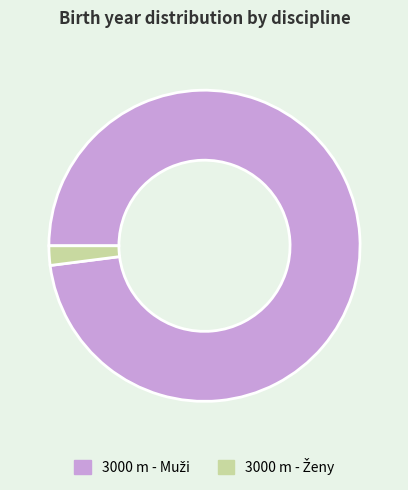

Is there a majority slice in this chart?

Yes